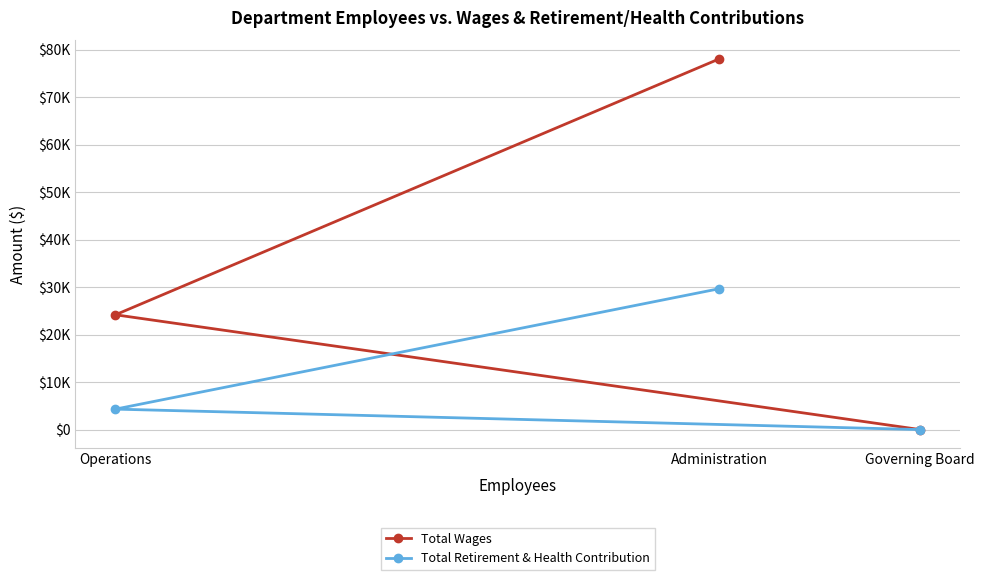

How many values in Total Retirement & Health Contribution are above zero?

2